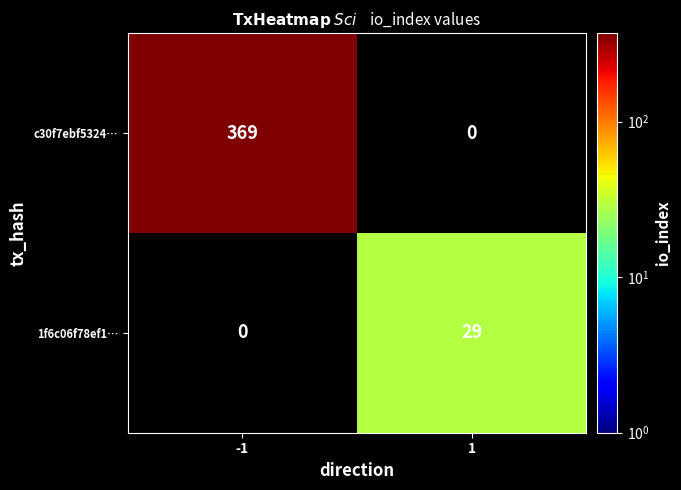

Is the value of c30f7ebf5324… at -1 greater than the value of 1f6c06f78ef1… at 1?

Yes